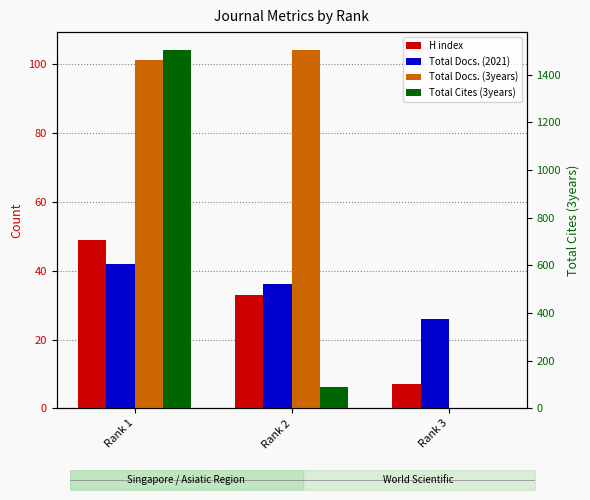

Rank the series by their maximum value, from lowest to highest.

Total Docs. (2021), H index, Total Docs. (3years), Total Cites (3years)